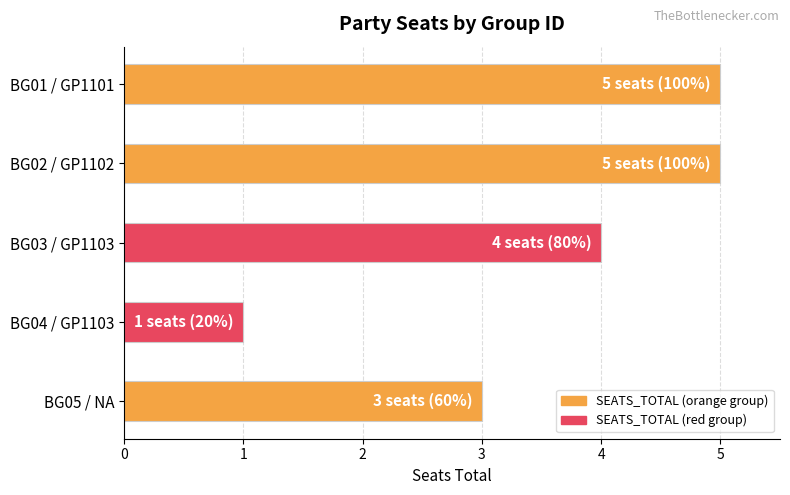

What is the sum of all values?

18